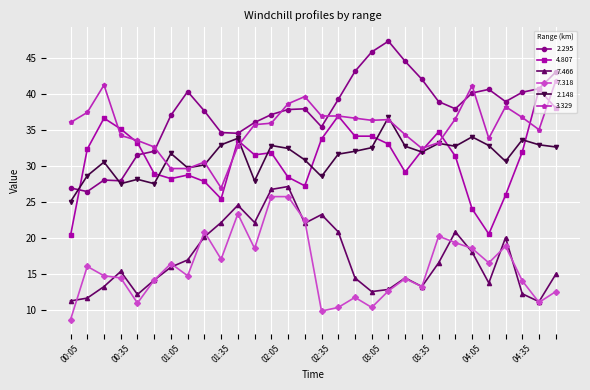

Does the chart display data point markers on the line(s)?

Yes